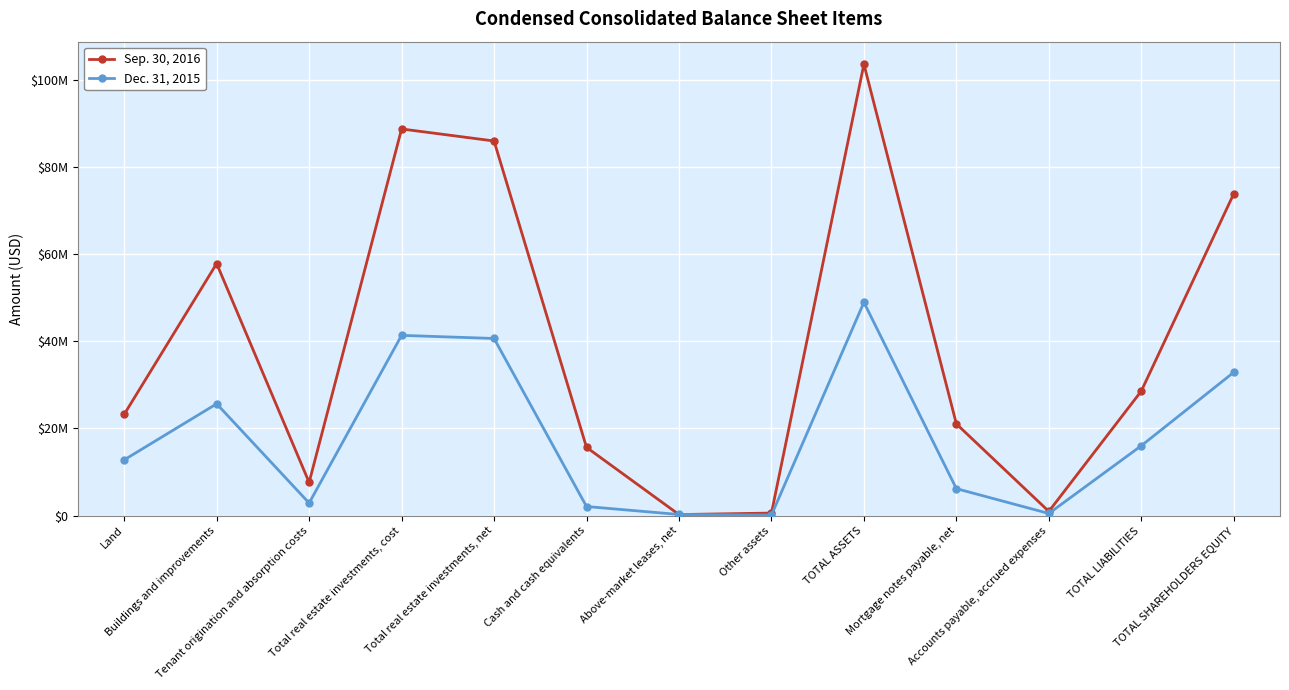

Reading left to right, list all the values displayed in this chart.

Sep. 30, 2016: 23234397	57811683	7629436	88675516	85918539	15667126	255559	602355	103522502	21046488	979196	28578705	73827719
Dec. 31, 2015: 12800088	25652422	2894046	41346556	40633288	2102868	272335	137151	48919355	6197946	507314	16038616	32880739